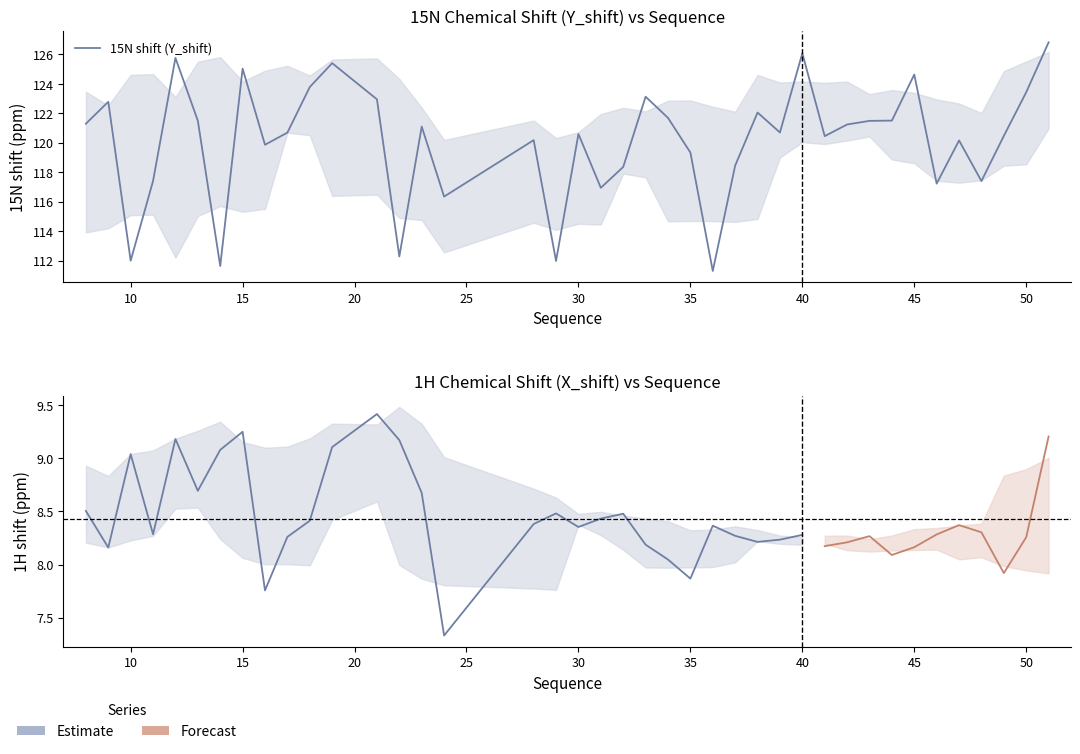

What is the sum of all sequence values?

1200.0